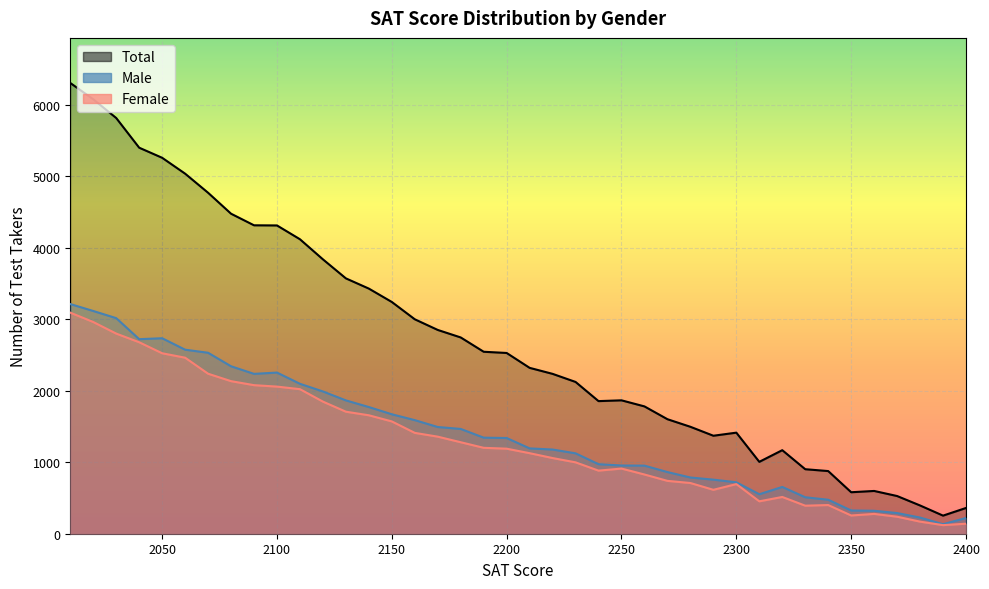

The value of Male at 2240 is 972. True or false?

True